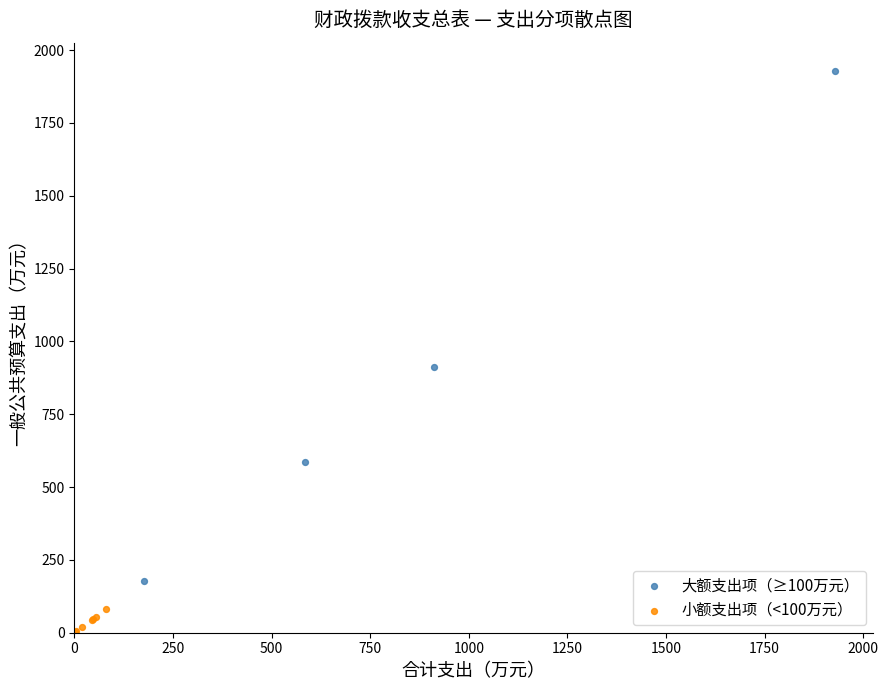

Which series reaches the maximum Y coordinate?

大额支出项（≥100万元）